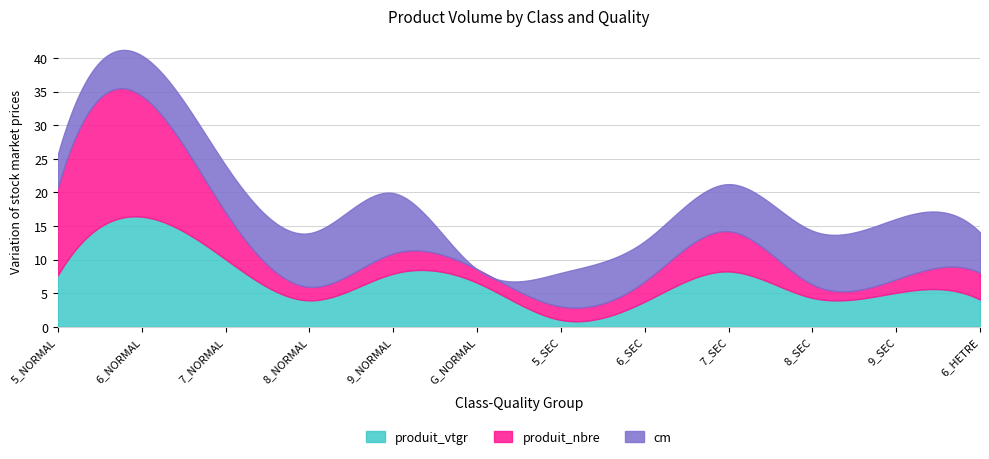

What is the value of the produit_nbre point at the 5th from the left?

3.0